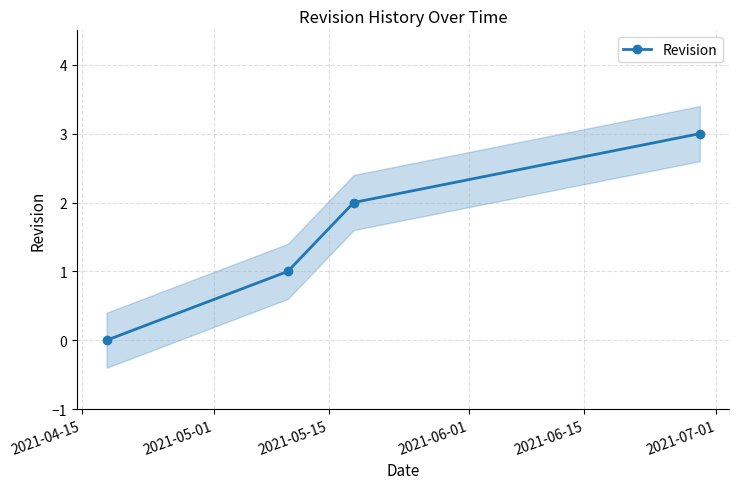

What is the value of the Revision point at the 4th from the left?

3